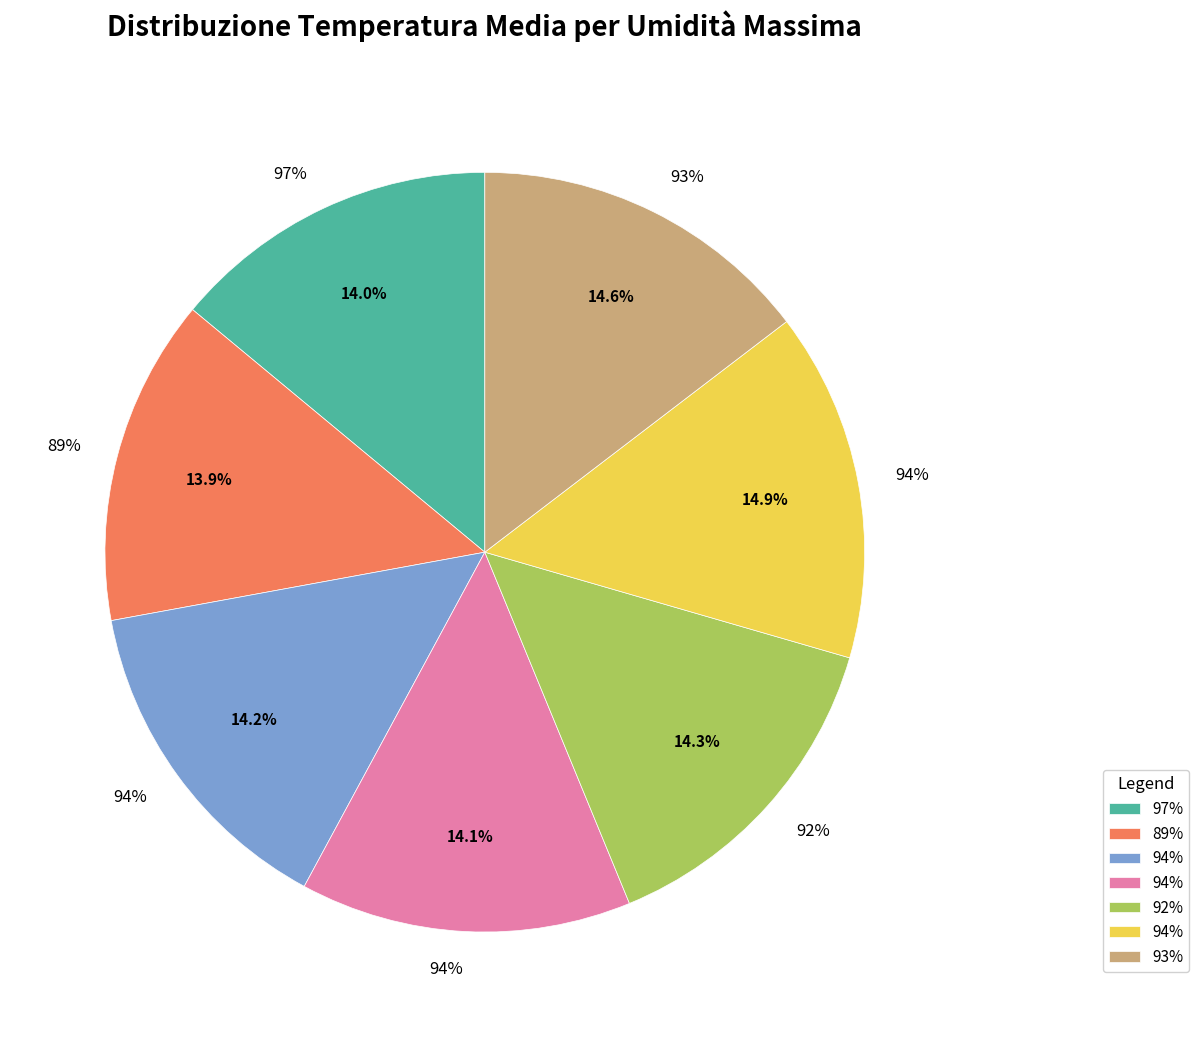

Does 92% represent more than half of the total?

No